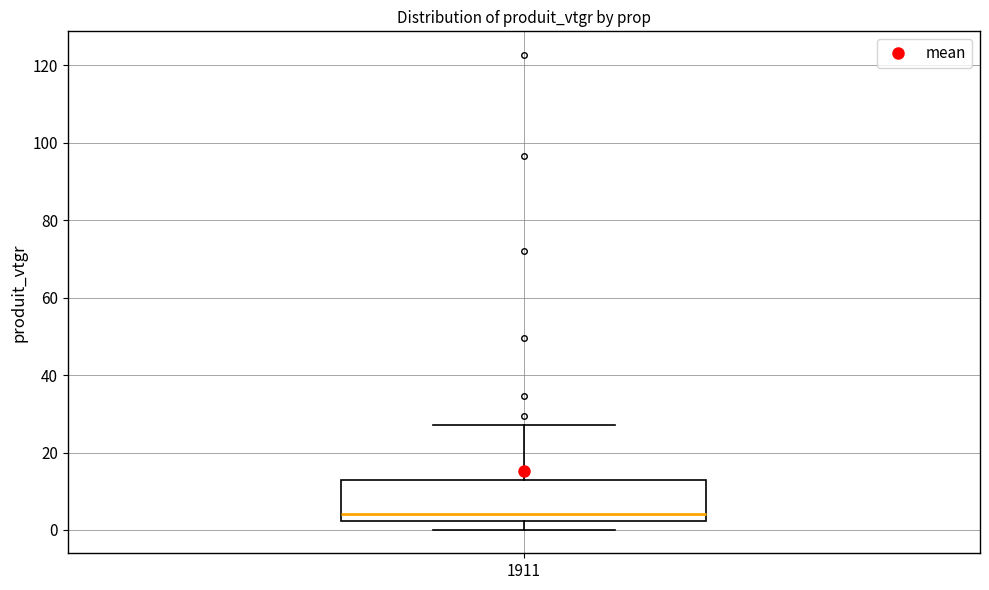

Where does the median line of the box at x = 1911 sit on the y-axis? The values are not printed on the chart, so give them approximately, as read against the axis.

4